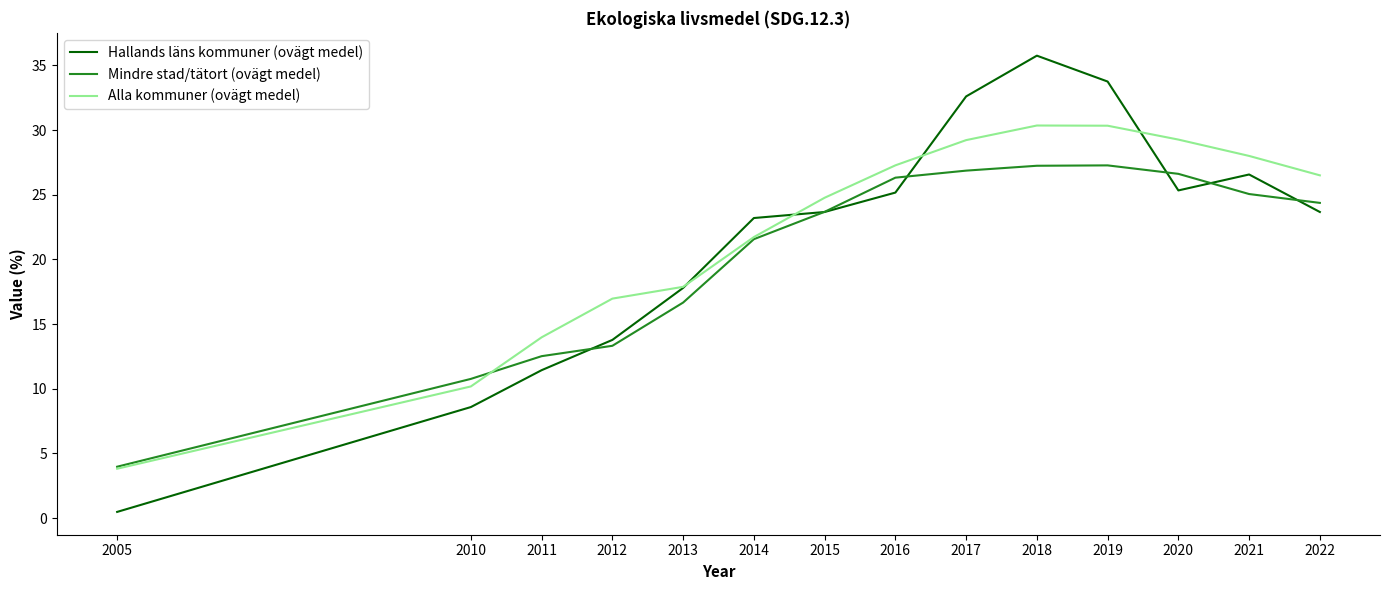

Which label corresponds to the smallest value in the chart?

2005